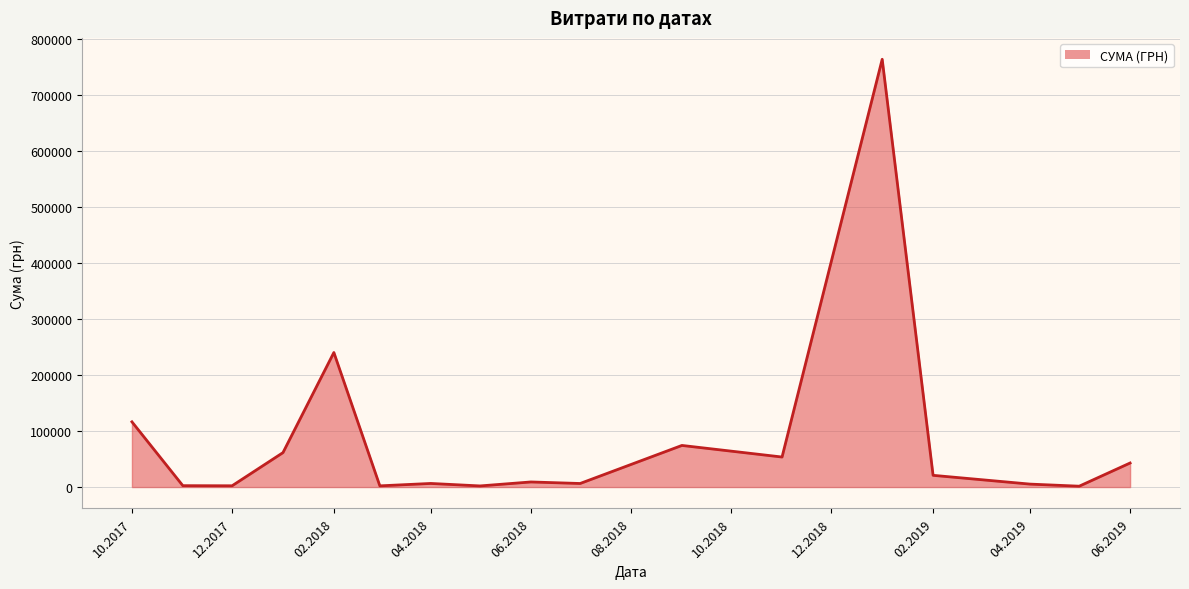

What is the difference between the maximum and minimum values?

762454.7